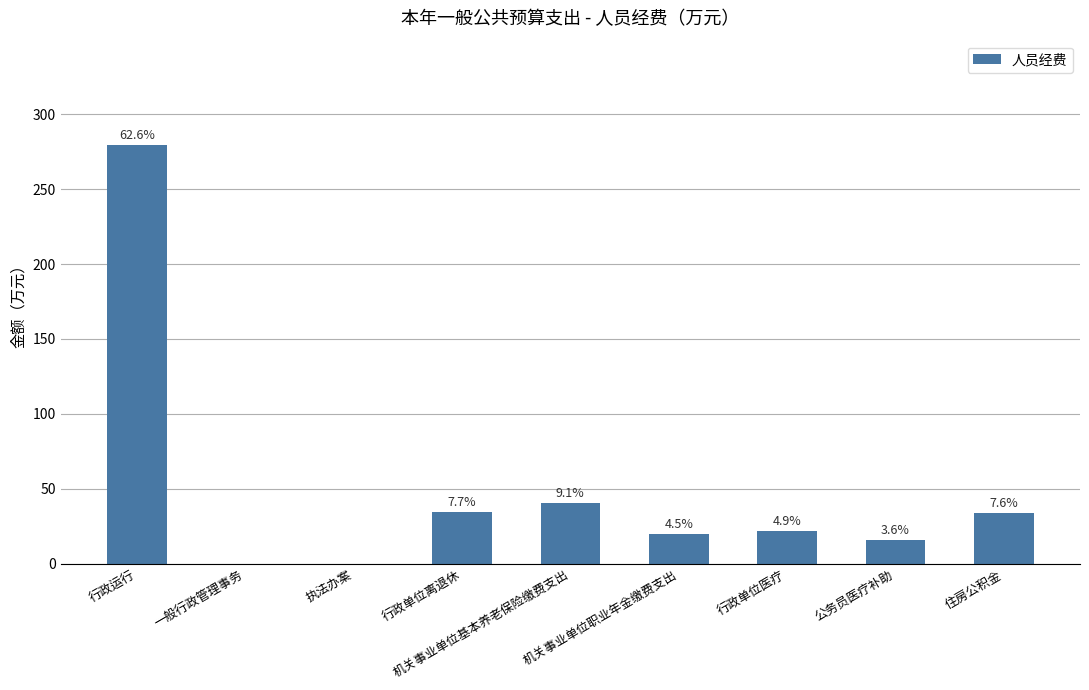

Are the bars horizontal?

No